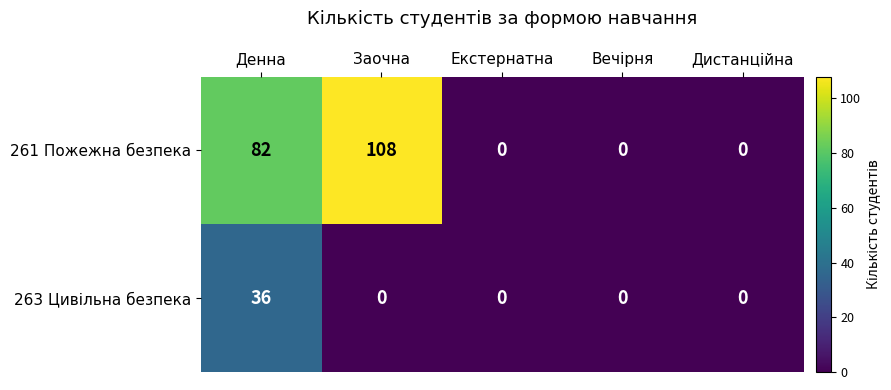

The value of 261 Пожежна безпека at Заочна is 108. True or false?

True